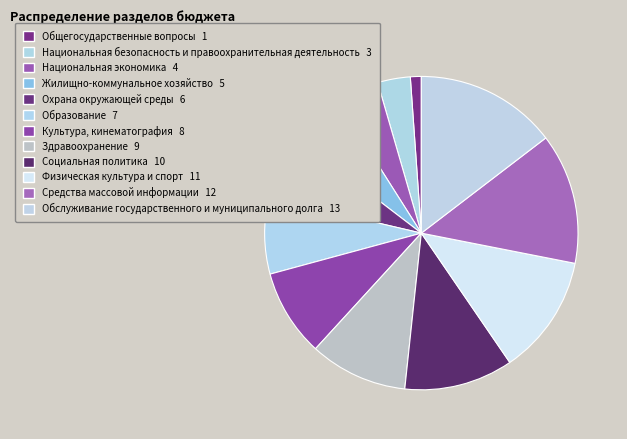

Do Средства массовой информации and Образование together represent more than half of the pie?

No